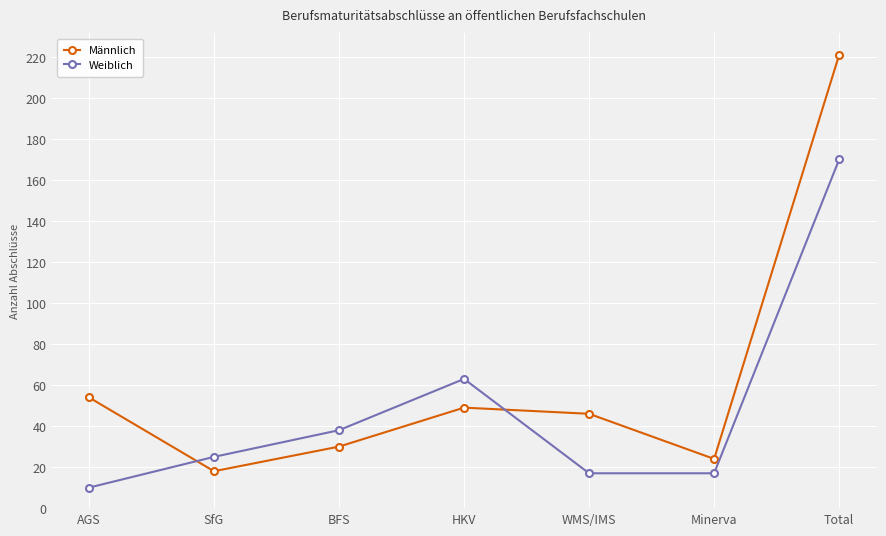

What is the sum of the Weiblich values at BFS and WMS/IMS?

55